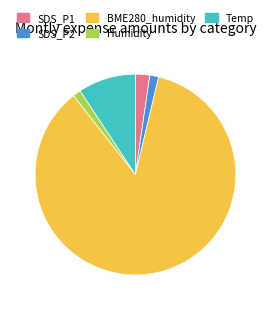

True or false: BME280_humidity accounts for 1% of the total.

False